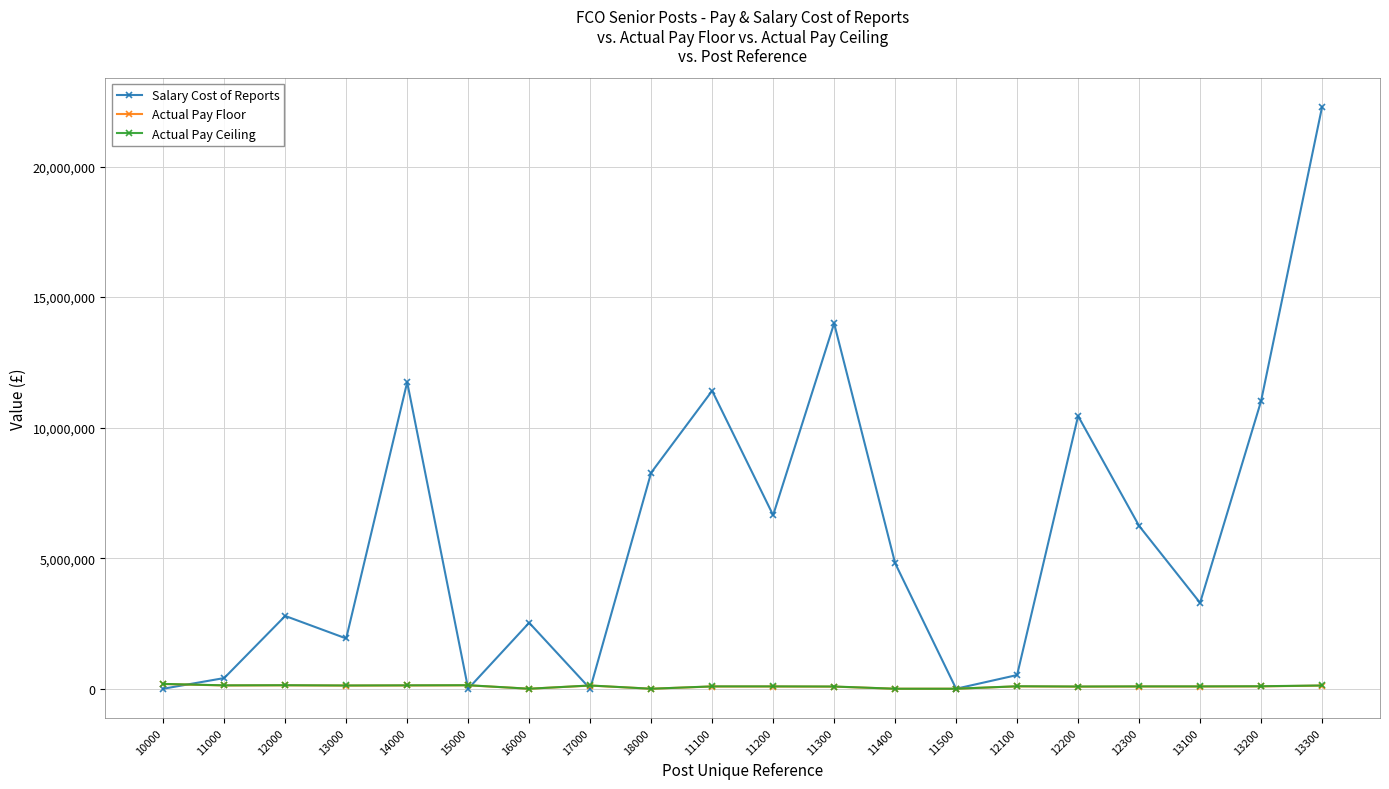

What is the difference between the maximum and minimum values in the Salary Cost of Reports series?

22282362